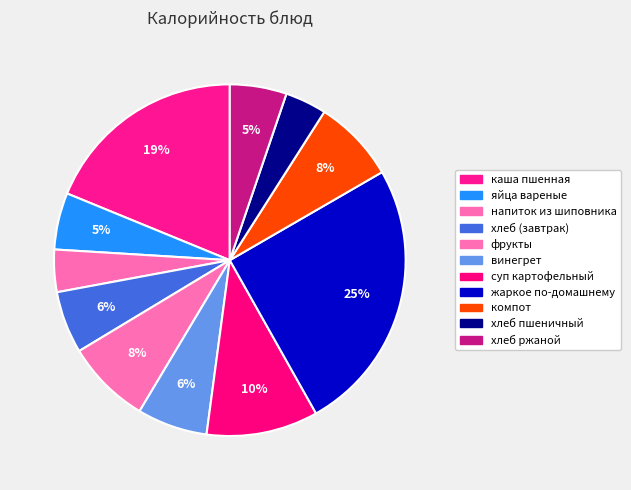

What is the smallest slice in the pie chart?

хлеб пшеничный